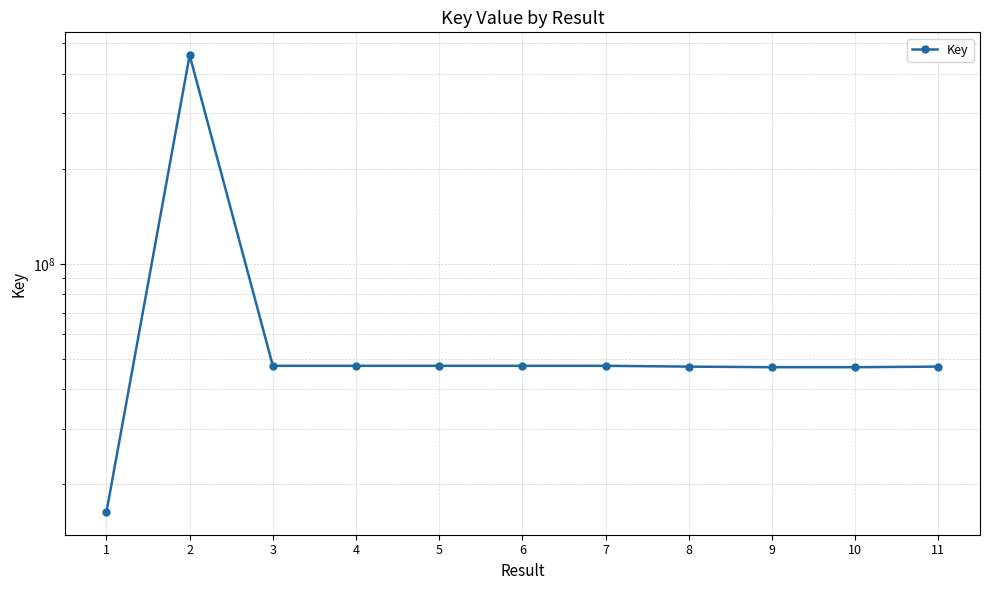

At which category does the chart reach its peak across all series?

2